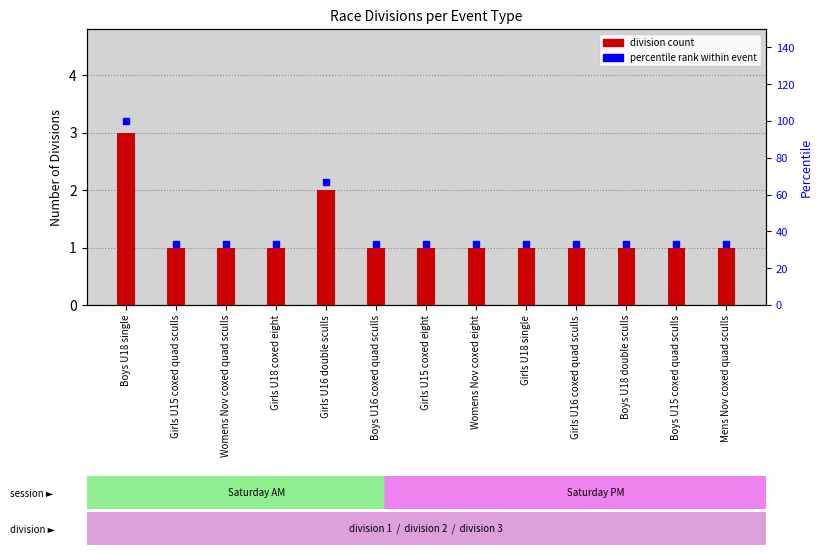

Reading right to left, what are all the values shown in this chart?

division count: 1.0	1.0	1.0	1.0	1.0	1.0	1.0	1.0	2.0	1.0	1.0	1.0	3.0
percentile rank: 33.3	33.3	33.3	33.3	33.3	33.3	33.3	33.3	66.7	33.3	33.3	33.3	100.0